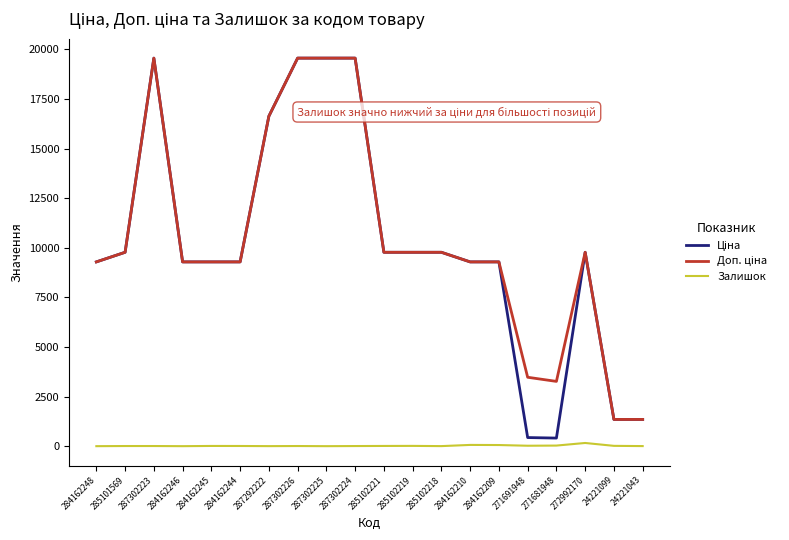

What is the greatest value displayed?

19564.9